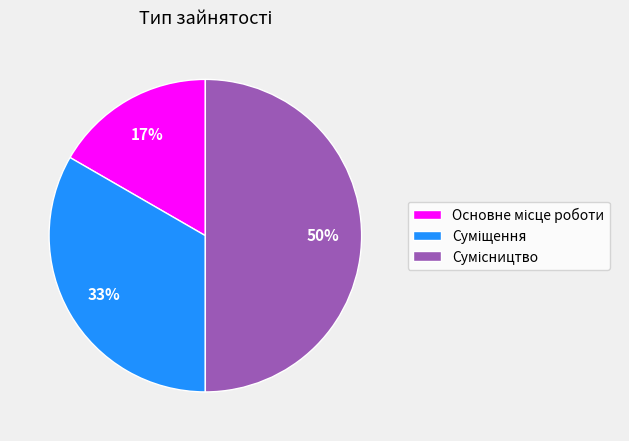

To the nearest percent, what is the average slice percentage?

33%